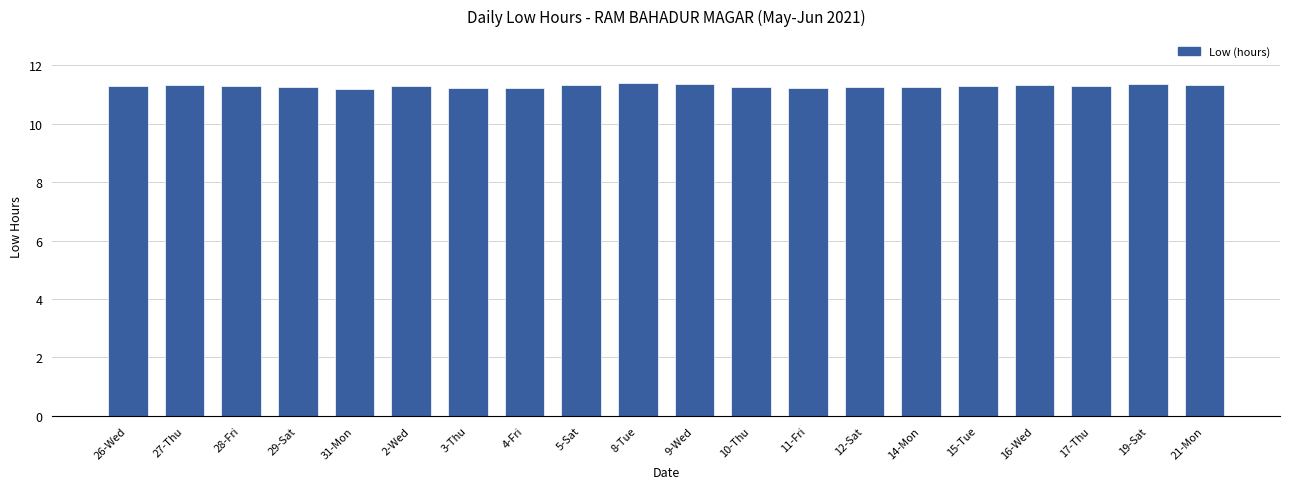

What is the greatest value displayed?

11.4